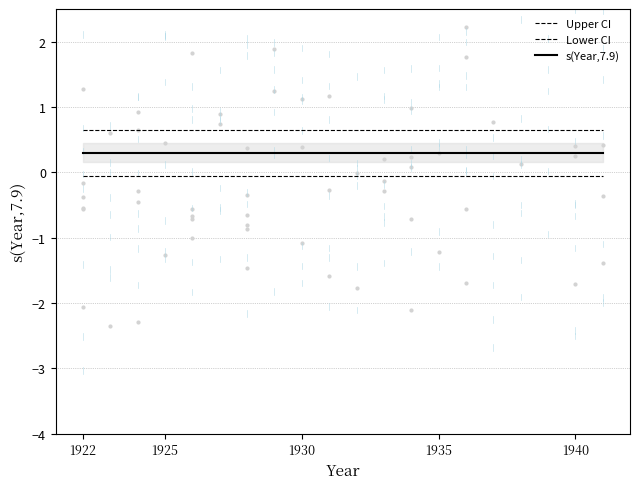

At how many categories does at least one series exceed 0?

20